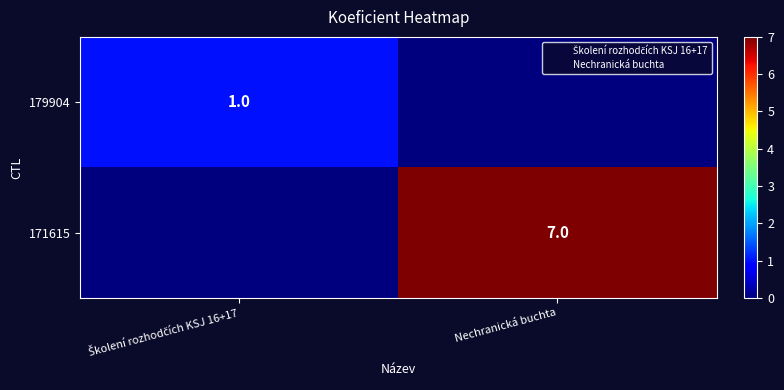

How many 171615 values are between 0 and 7?

2